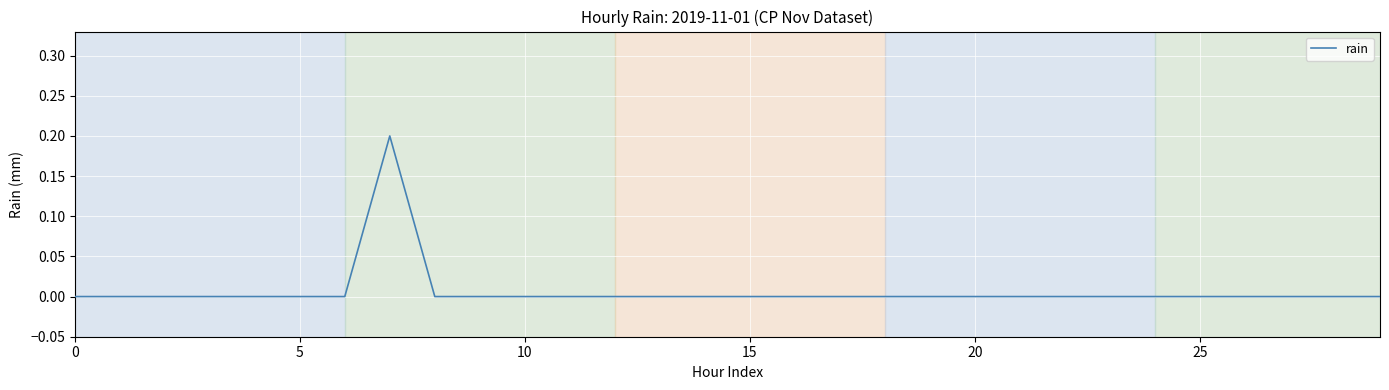

What is the maximum value shown in the chart?

0.2